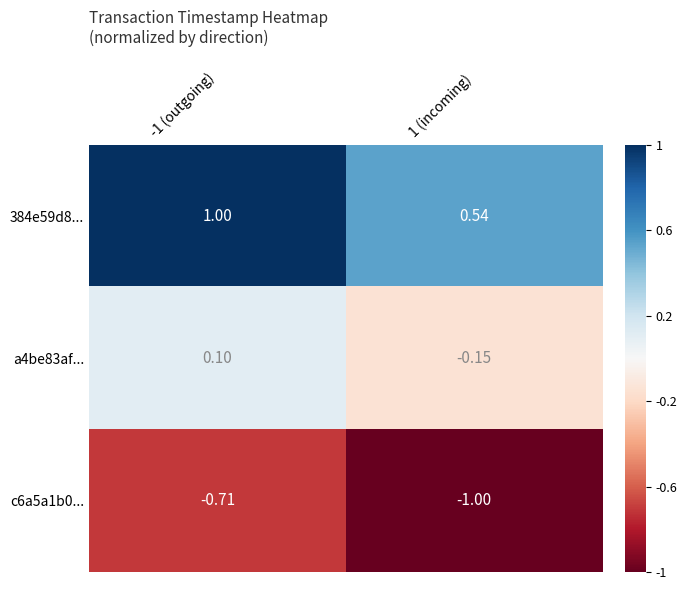

Reading right to left, what are all the values shown in this chart?

384e59d8...: 1 (incoming)=0.5	-1 (outgoing)=1.0
a4be83af...: 1 (incoming)=-0.1	-1 (outgoing)=0.1
c6a5a1b0...: 1 (incoming)=-1.0	-1 (outgoing)=-0.7